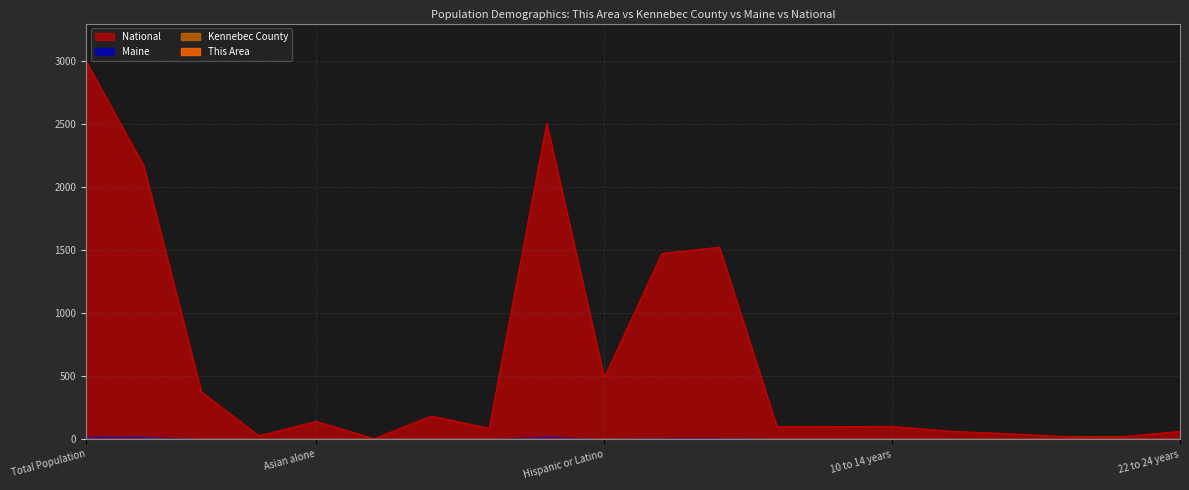

Rank the series by their maximum value, from lowest to highest.

This Area, Kennebec County, Maine, National